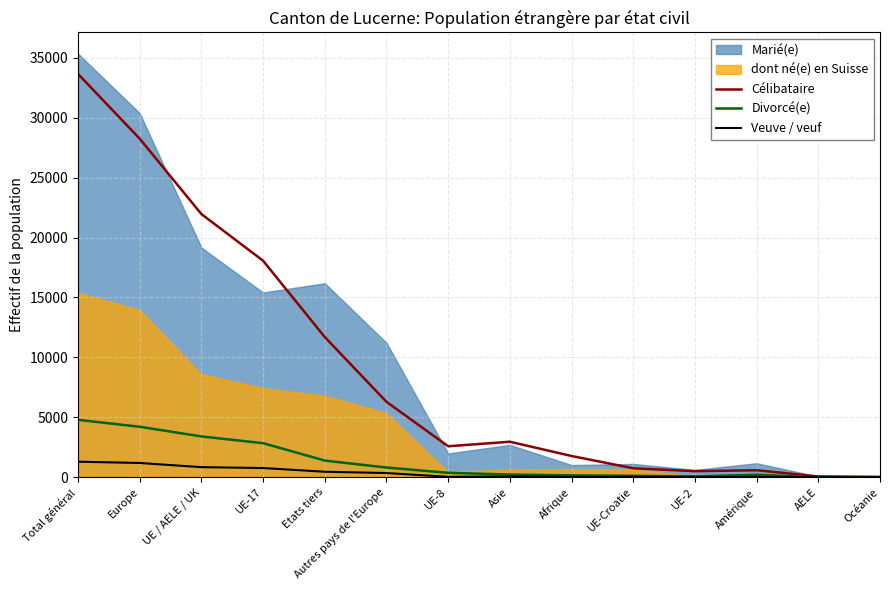

At which category does Divorcé(e) reach its first local valley?

UE-2